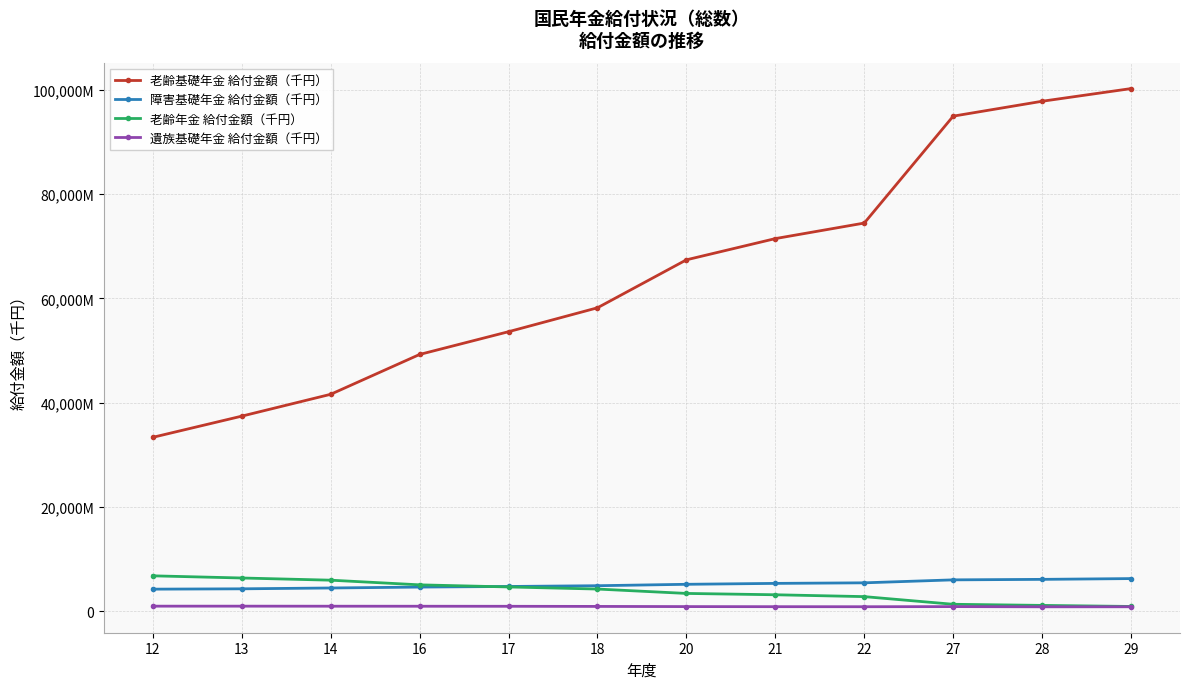

List the labels in order of 老齢基礎年金 給付金額（千円） value, smallest first.

12, 13, 14, 16, 17, 18, 20, 21, 22, 27, 28, 29